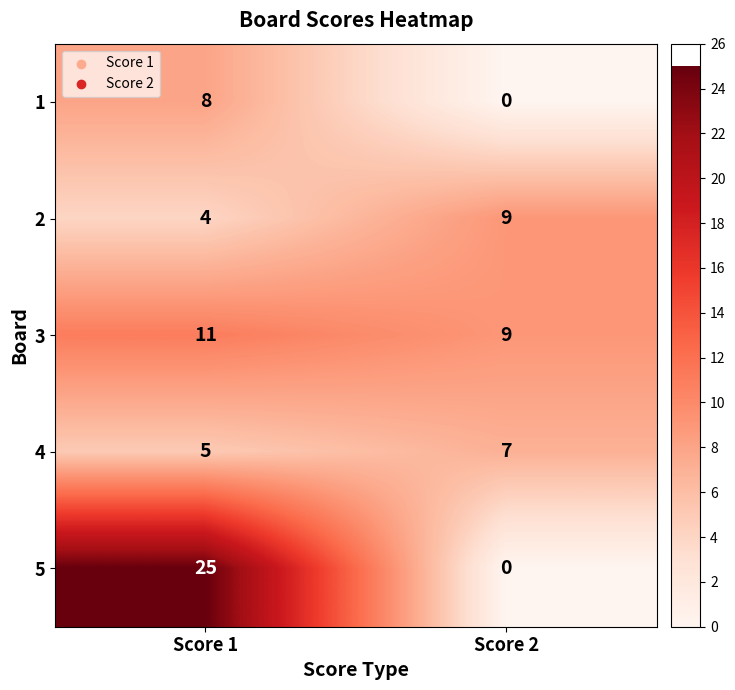

Which series has the largest total across all categories?

5